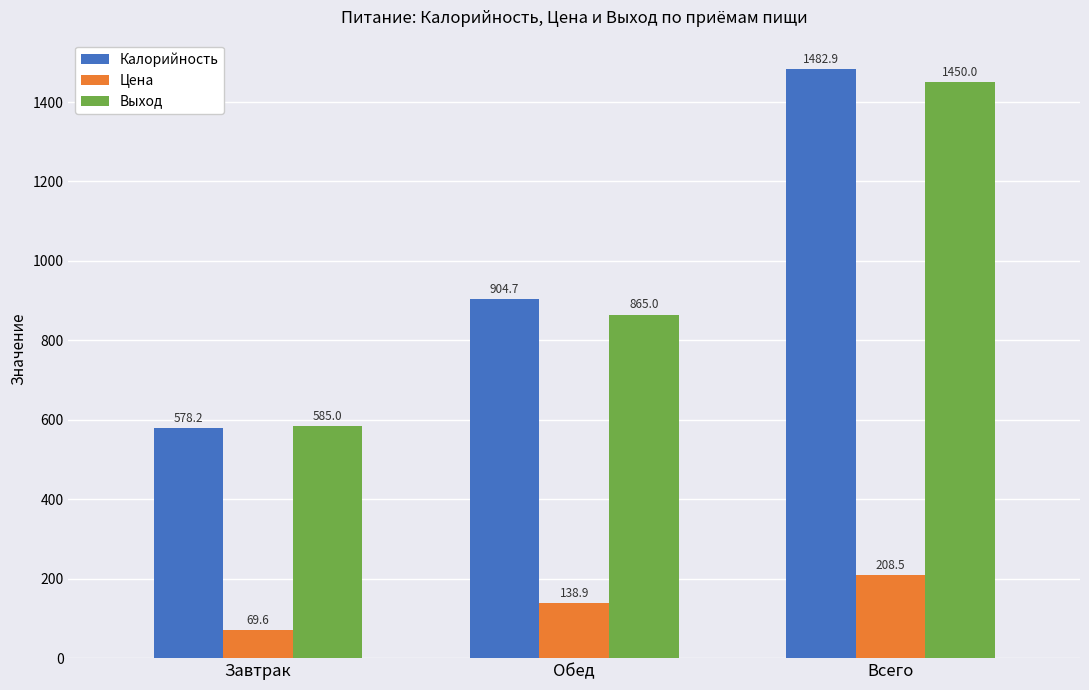

What is the average value of the Выход series?

966.7